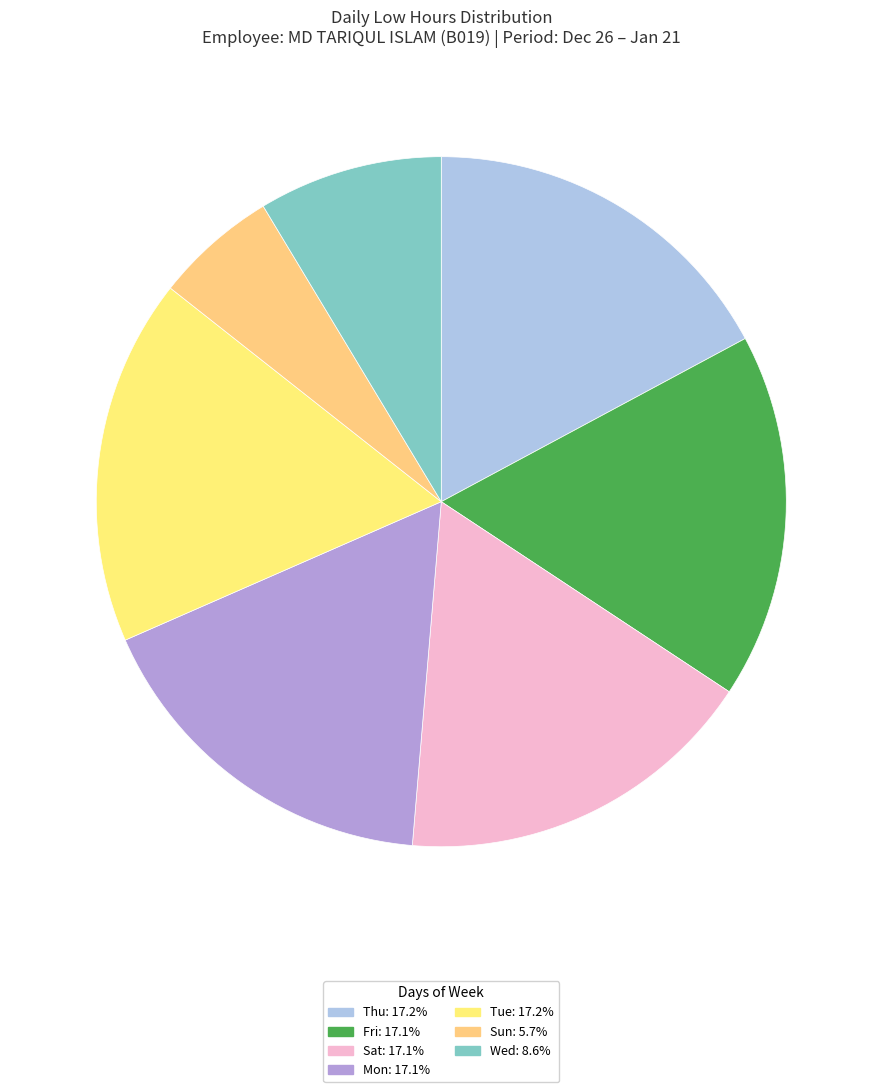

How many segments does this pie chart have?

7